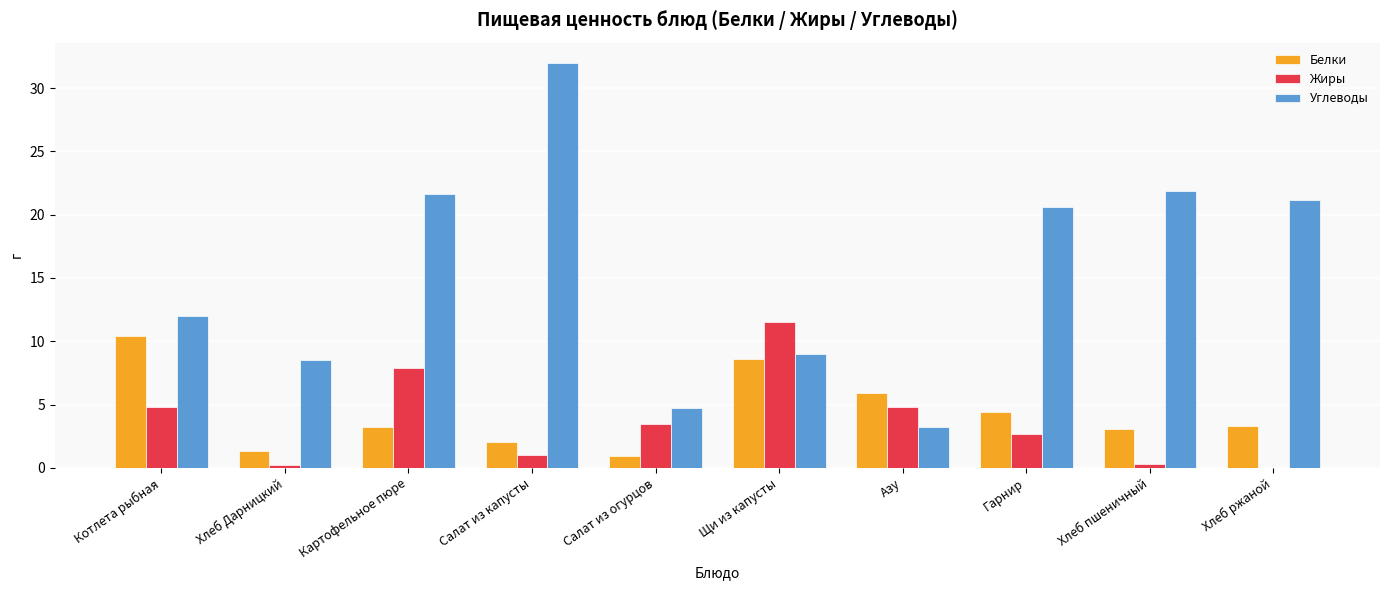

What is the sum of the Белки values at Хлеб пшеничный and Котлета рыбная?

13.4